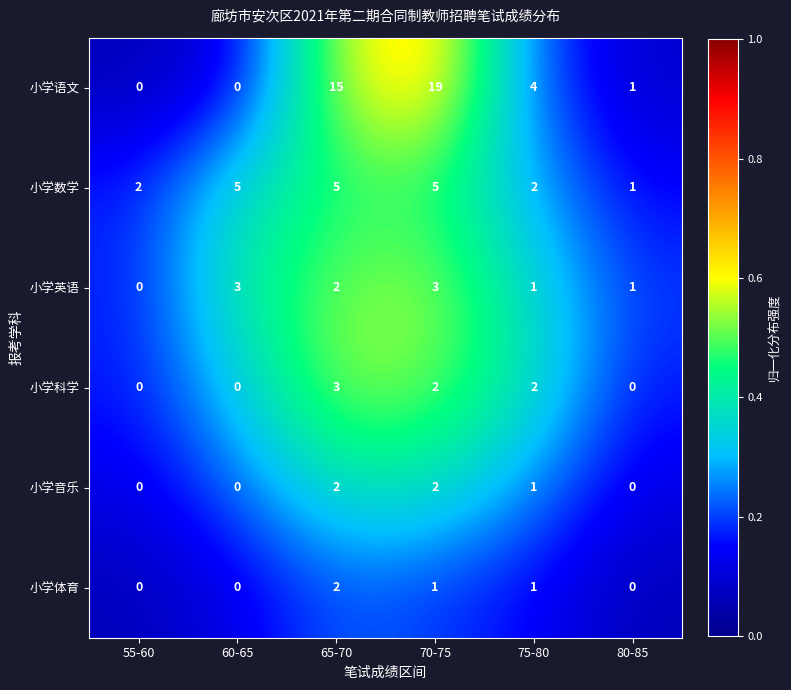

Count the number of data series in this chart.

6